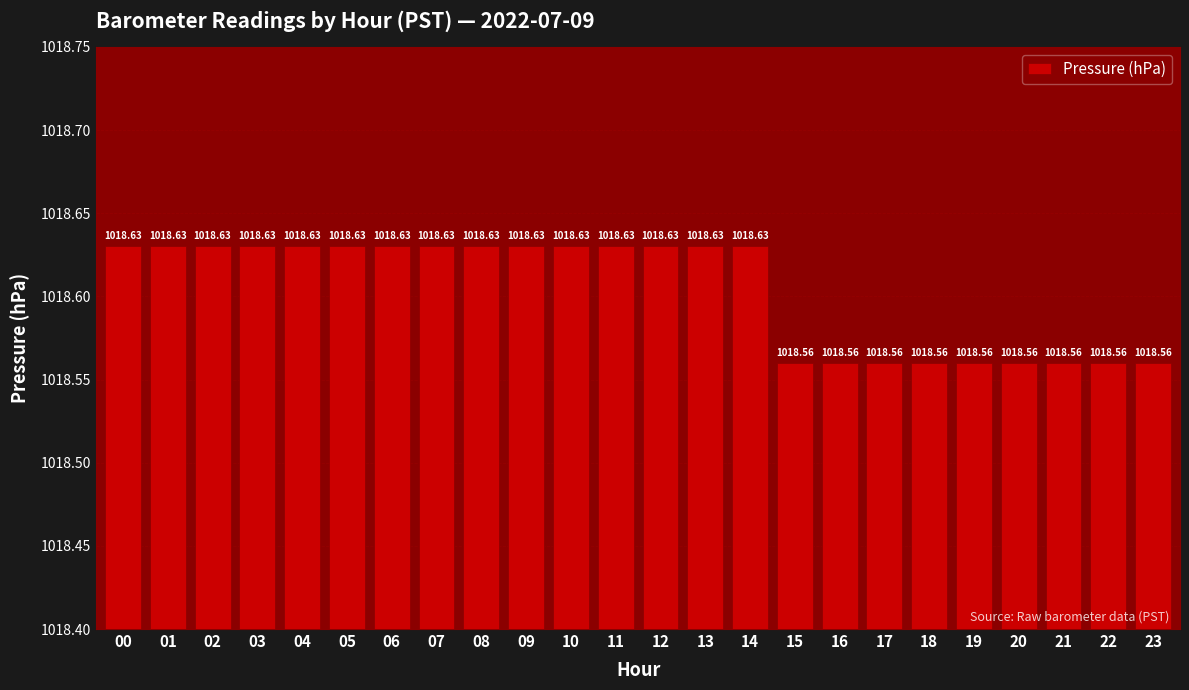

What is the sum of the values at 07 and 19?

2037.2